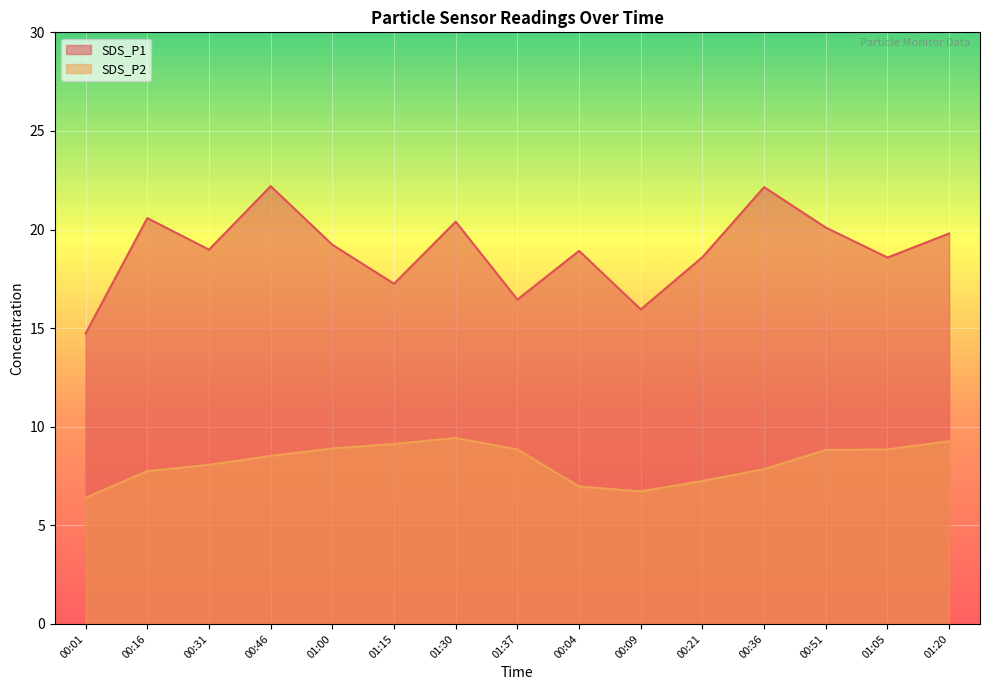

At which category does SDS_P2 reach its first local peak?

01:30